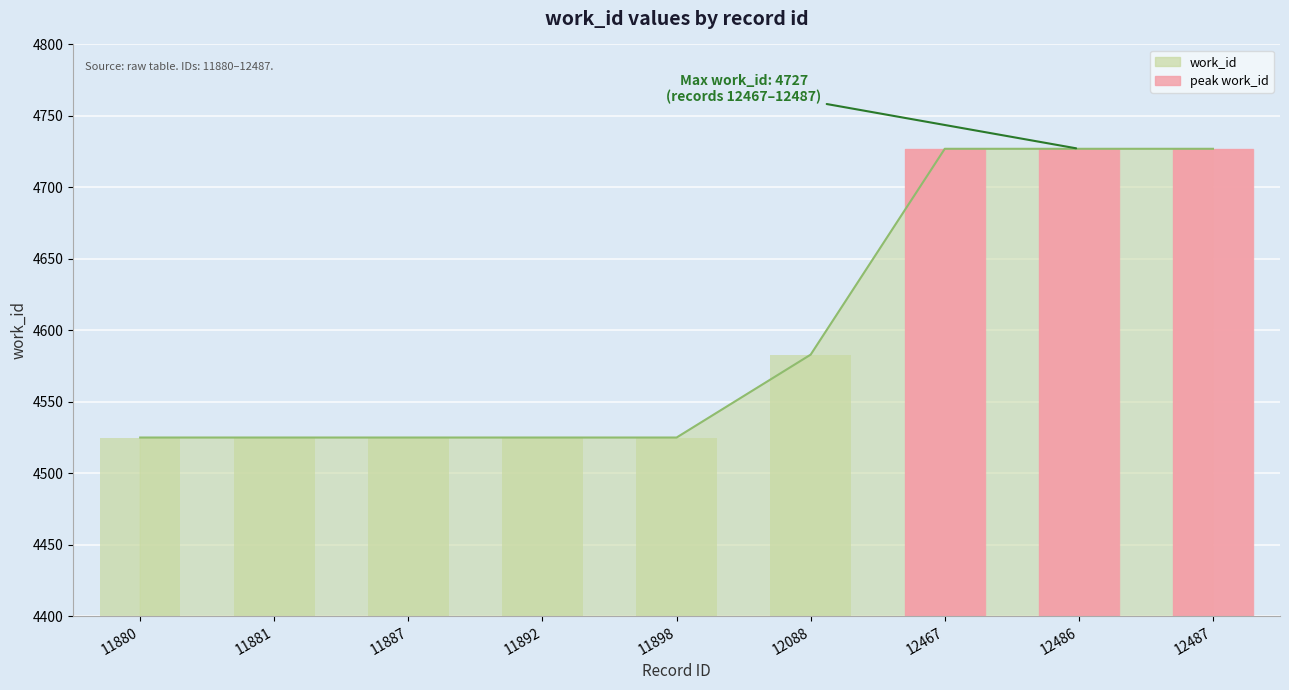

Are the bars horizontal?

No